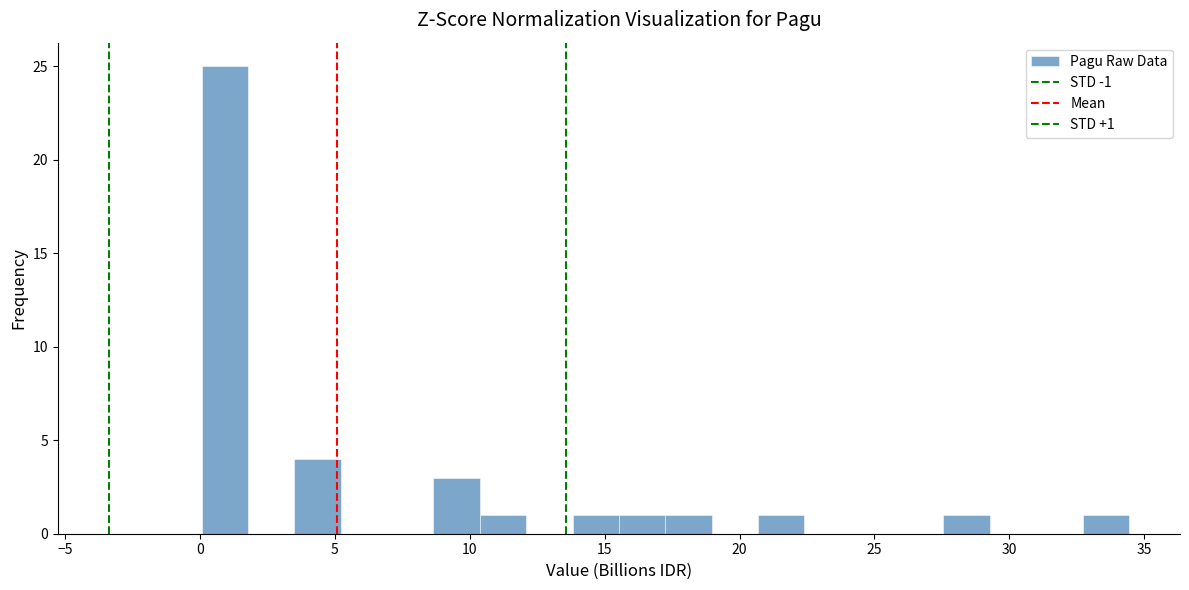

Read against the x-axis, roughly where is the centre of the tallest bar?

1.0